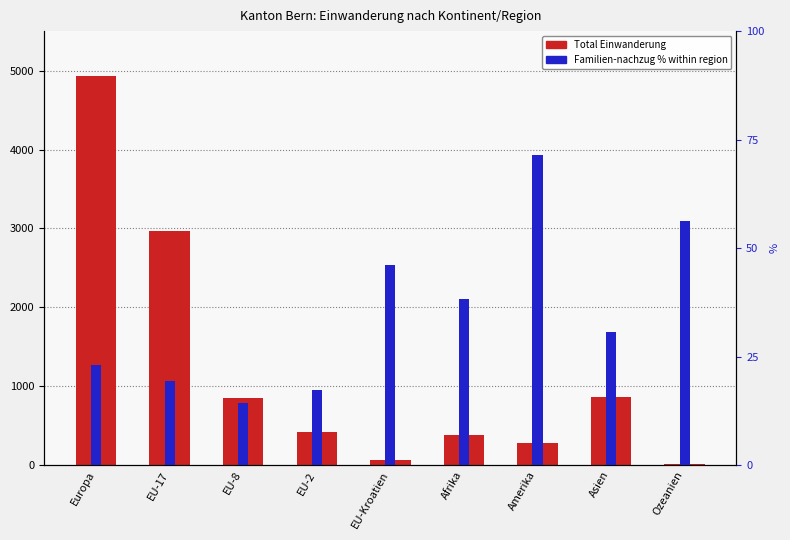

How many groups of bars are there?

9